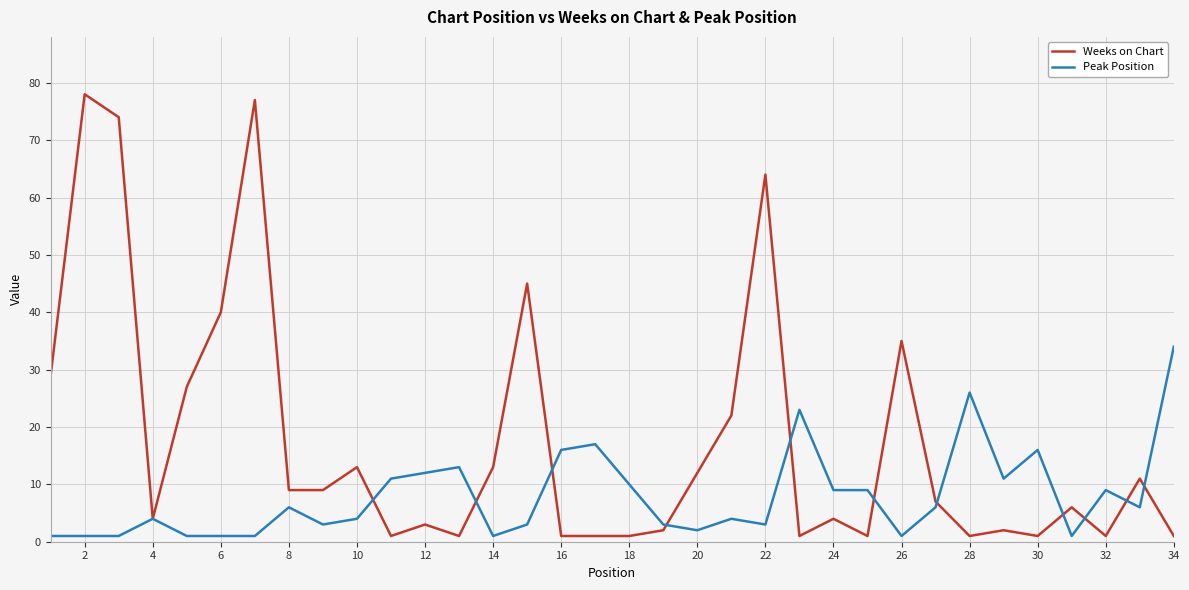

Which series has the largest total across all categories?

Weeks on Chart